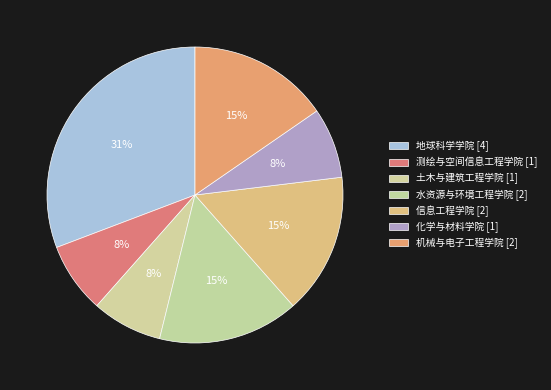

What is the ratio of the value at 信息工程学院 to the value at 化学与材料学院?

2.0